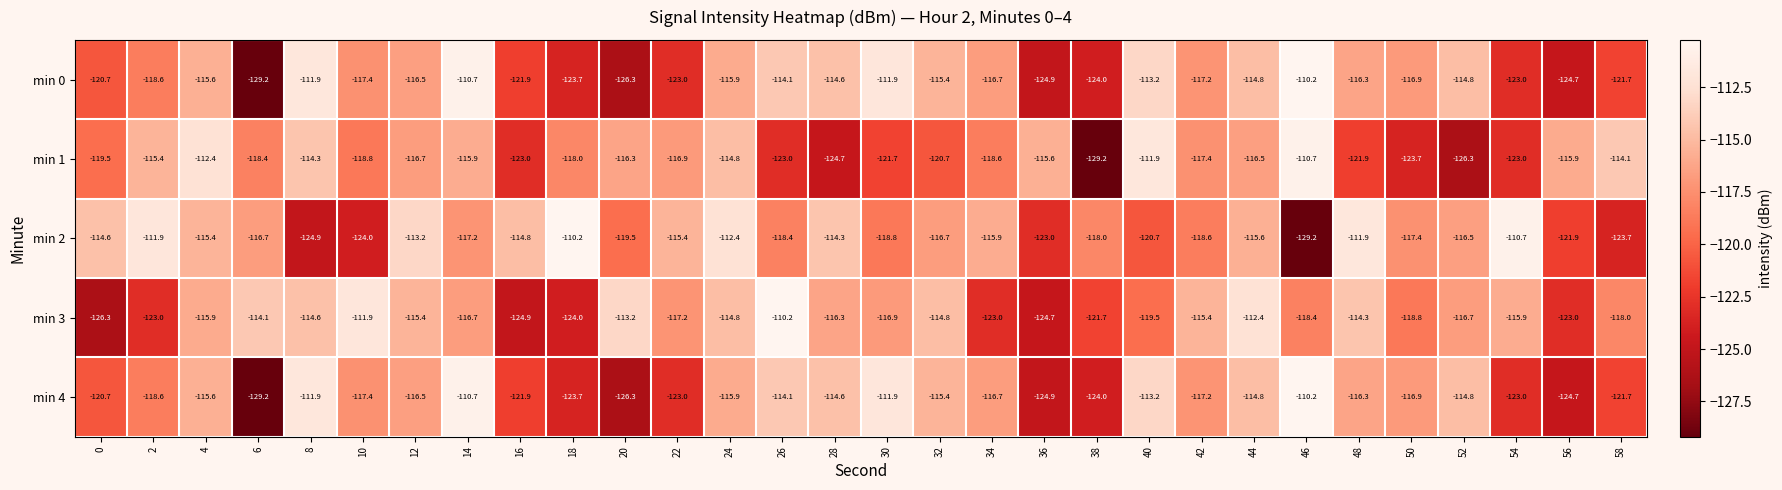

What is the difference between the maximum and minimum values in the min 0 series?

19.0